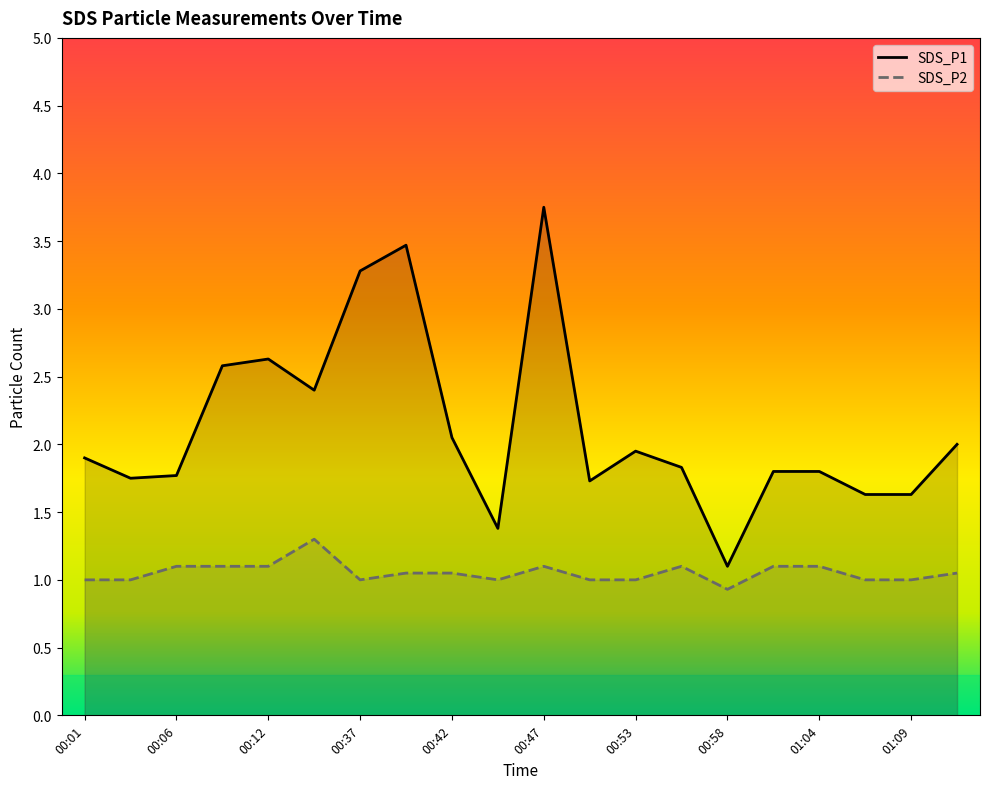

True or false: SDS_P2 and SDS_P1 intersect in this chart.

False